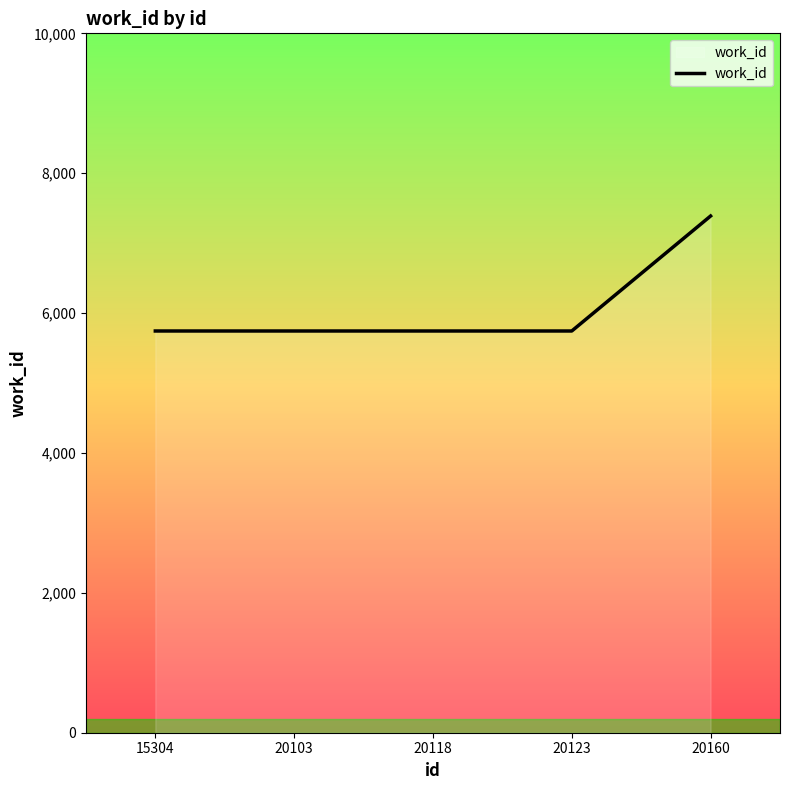

Is it true that the value at 20123 is 10200?

False